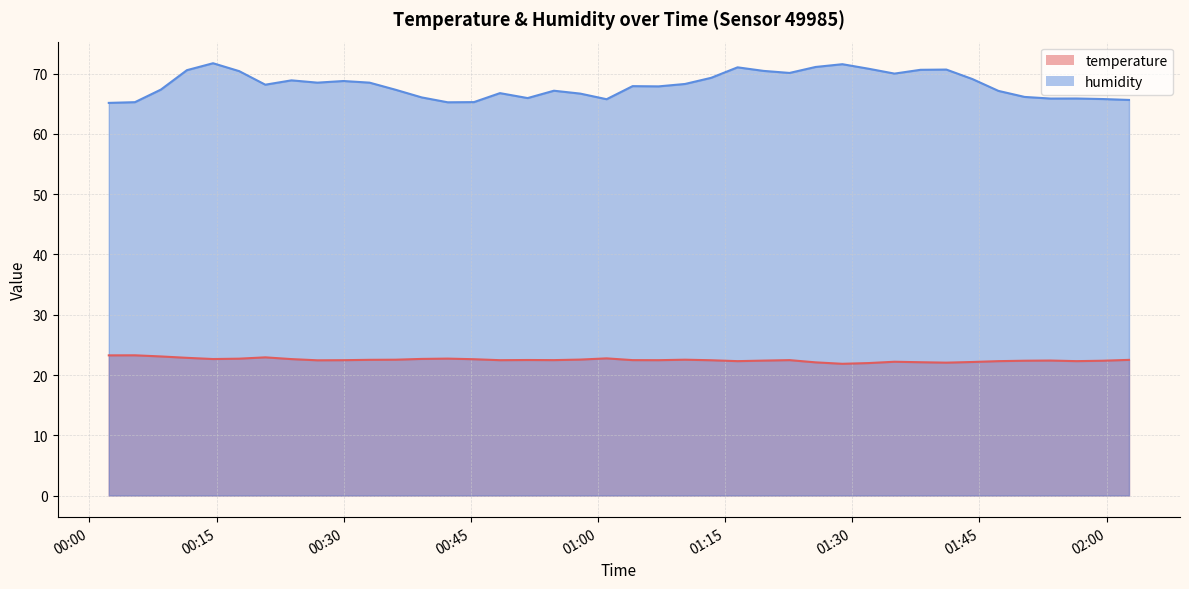

Where is the first local maximum for temperature?

2022-08-21T00:05:22